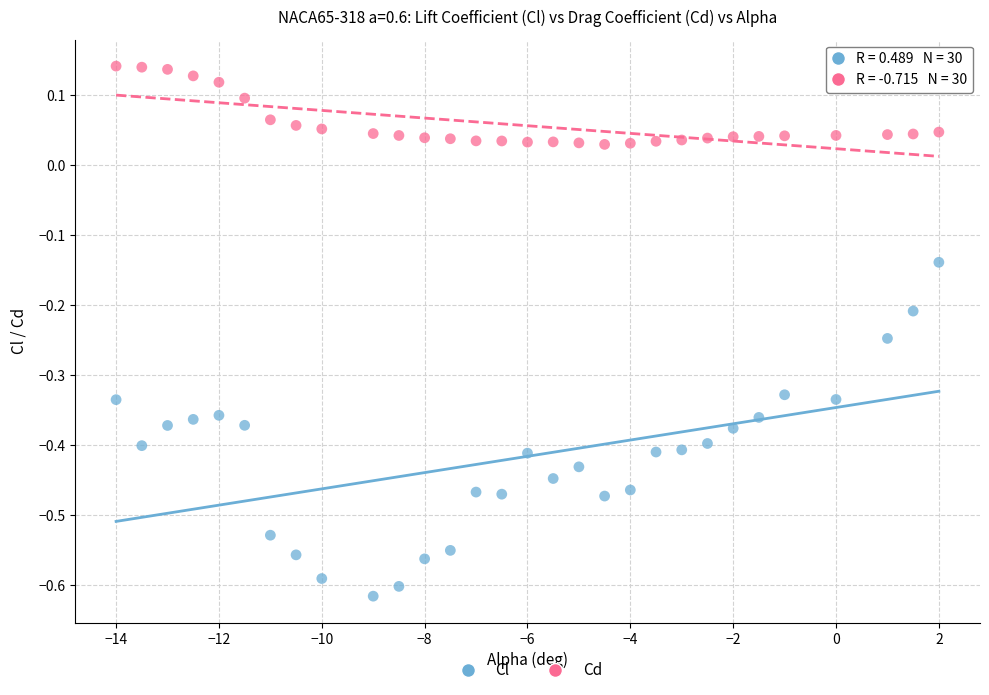

Across all data points, what is the range of X values (max minus min)?

16.0